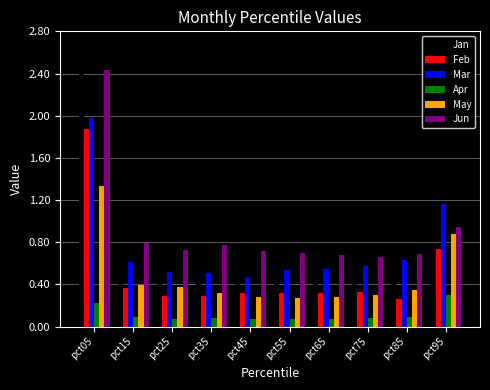

What are all the series names shown in the legend?

Jan, Feb, Mar, Apr, May, Jun